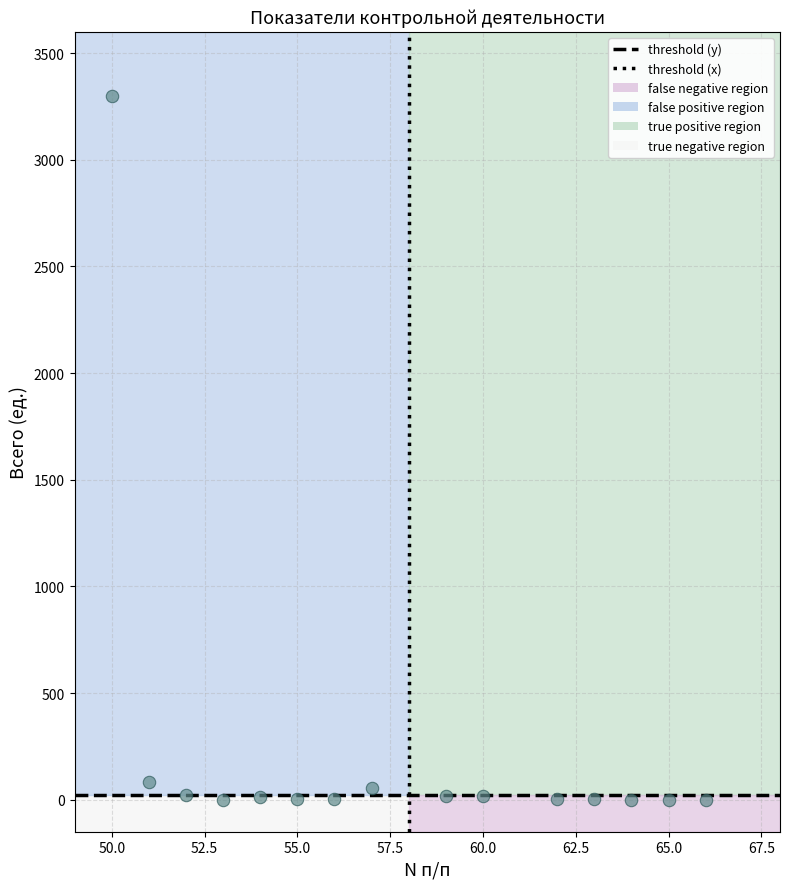

What is the range of X values (max minus min)?

16